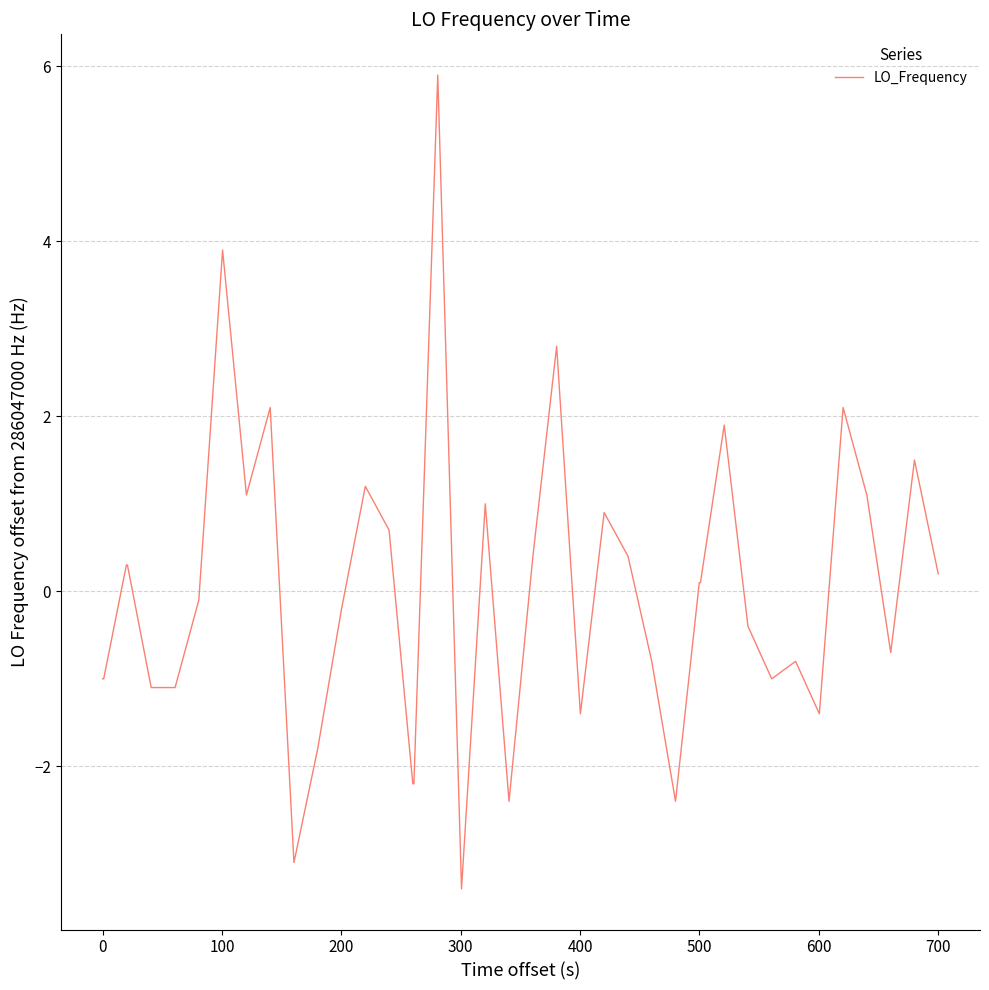

What is the maximum value shown in the chart?

5.9